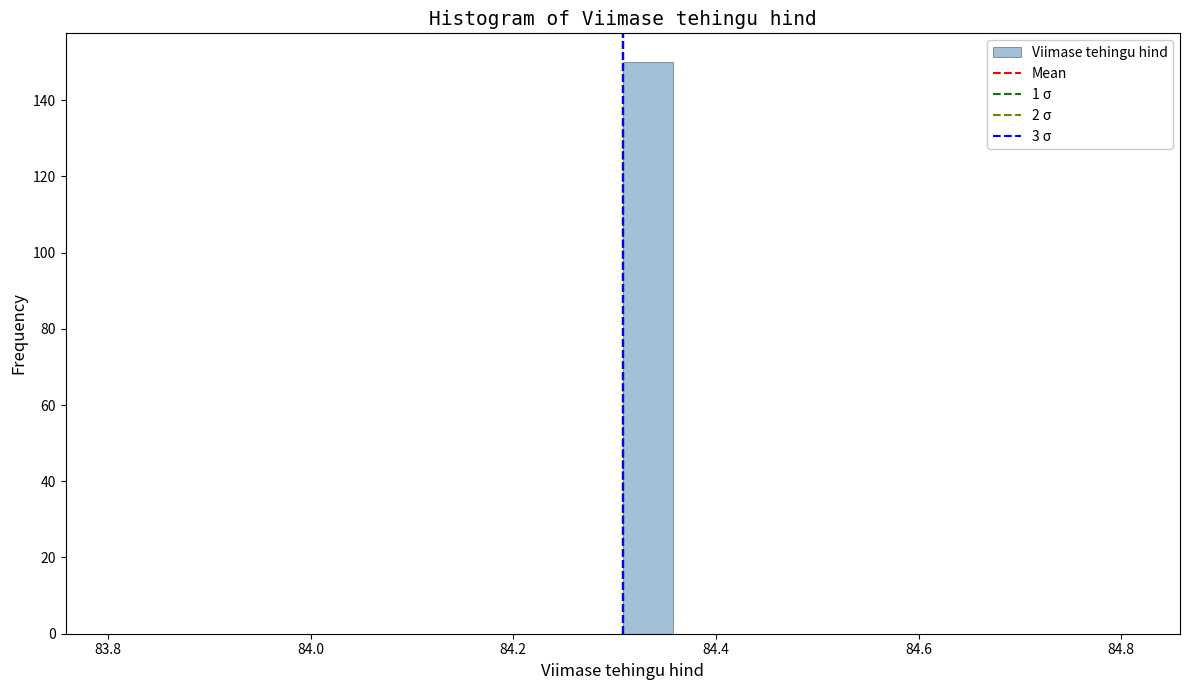

Around what value on the x-axis is the tallest bar? Give the approximate position of its centre, as read against the axis.

84.34